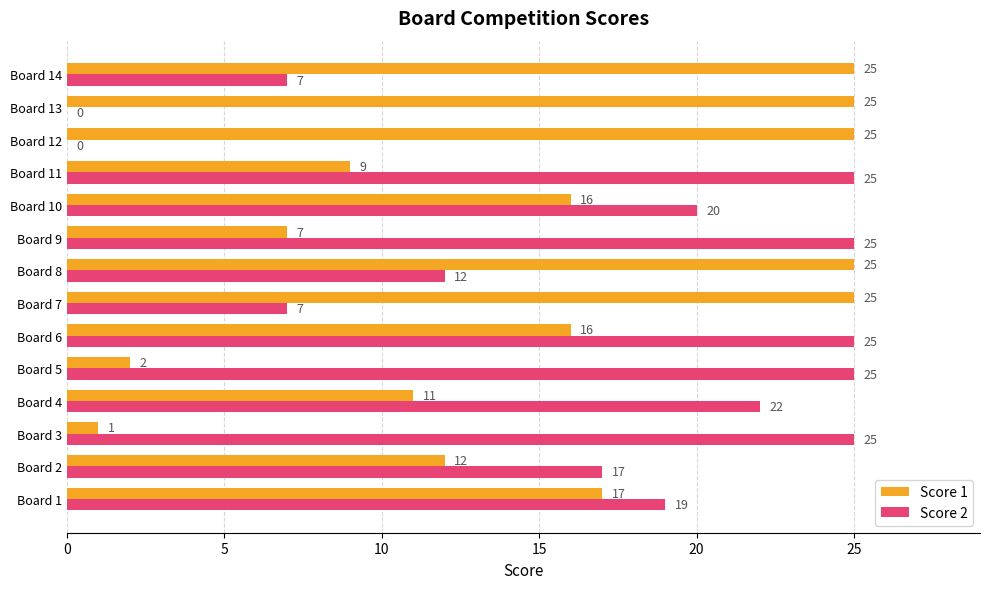

What is the sum of all Score 2 values?

229